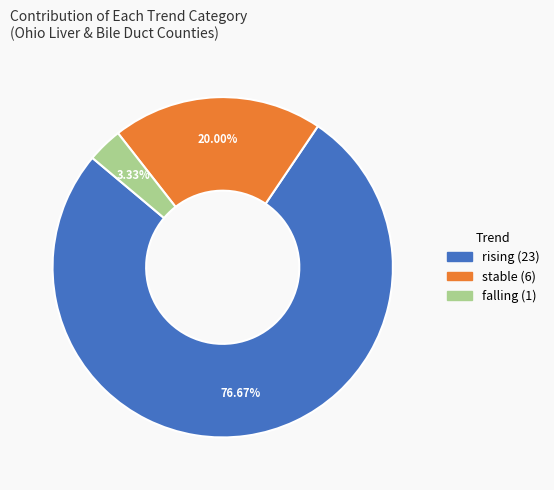

Which has a higher value, rising or falling?

rising